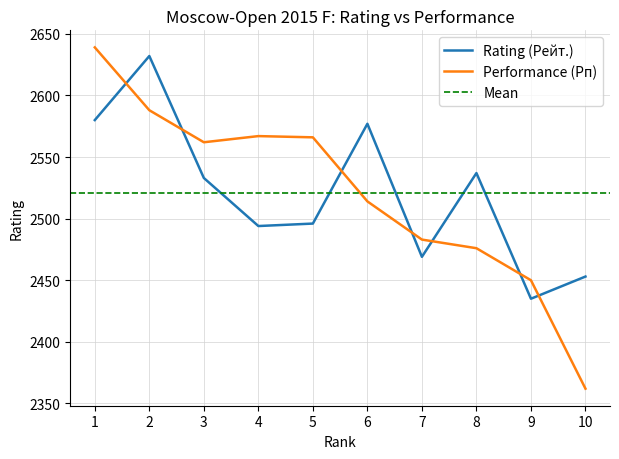

At how many categories does at least one series exceed 2541?

6